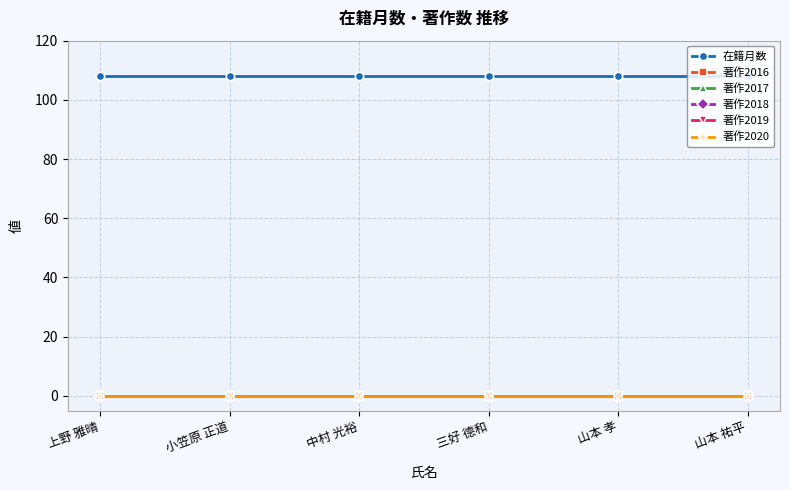

True or false: 著作2016 has more than 2 points higher than both neighbors.

False